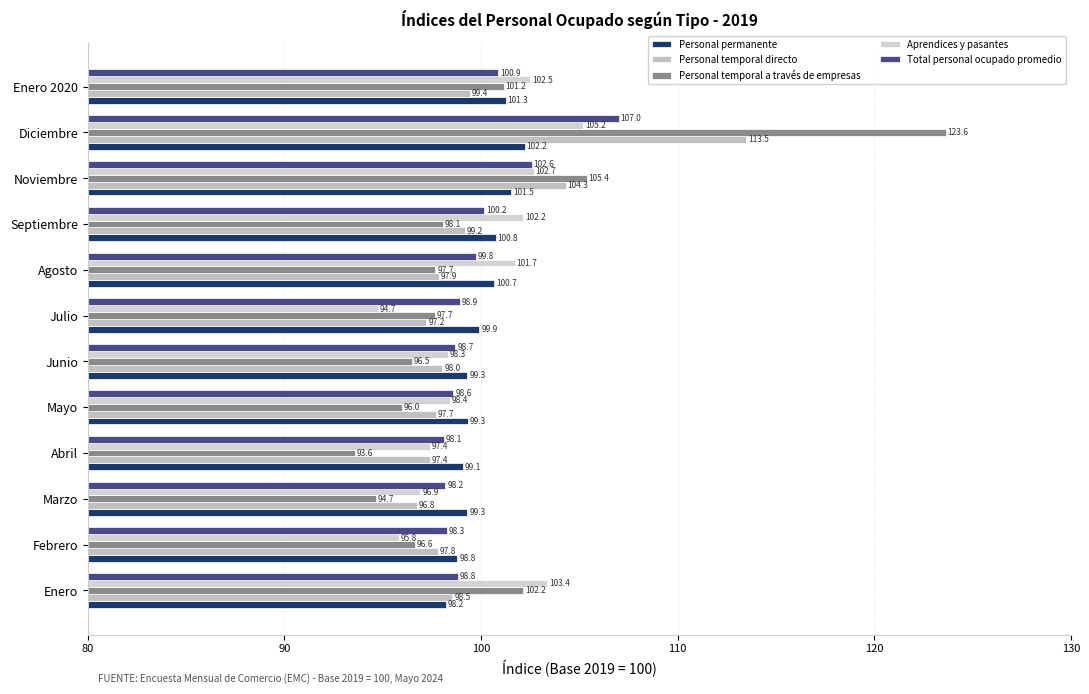

What is the difference between the second highest and minimum values in the Aprendices y pasantes series?

8.6